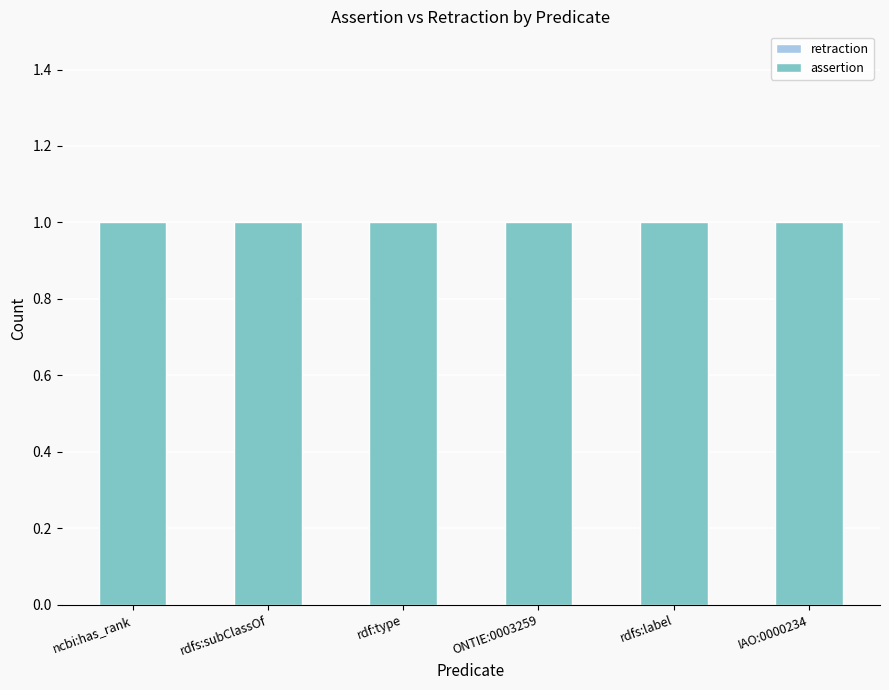

Which series changed the most between ncbi:has_rank and rdfs:subClassOf?

retraction